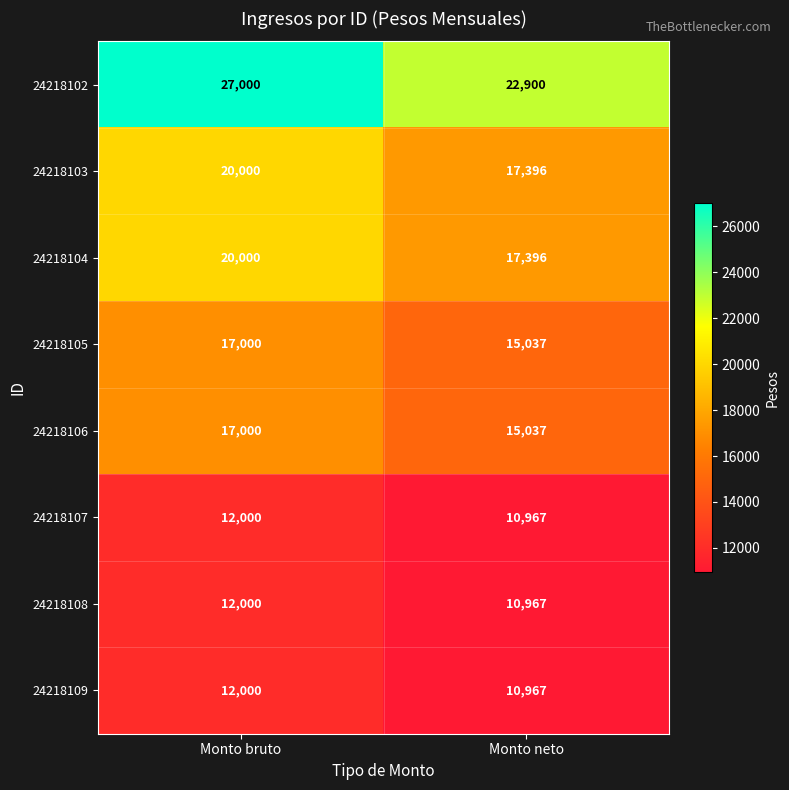

List the labels in order of 24218106 value, smallest first.

Monto neto, Monto bruto